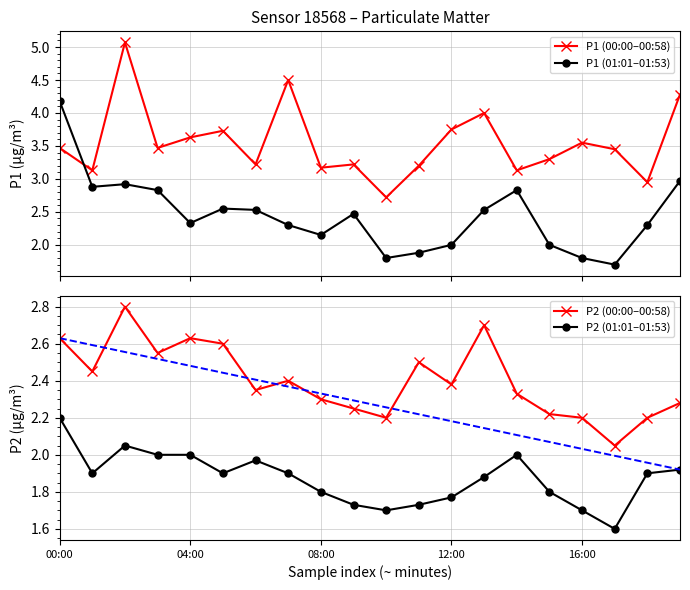

Reading left to right, what are all the values shown in this chart?

P1 (00:00–00:58): 3.5	3.1	5.1	3.5	3.6	3.7	3.2	4.5	3.2	3.2	2.7	3.2	3.8	4.0	3.1	3.3	3.5	3.5	3.0	4.3
P1 (01:01–01:53): 4.2	2.9	2.9	2.8	2.3	2.5	2.5	2.3	2.1	2.5	1.8	1.9	2.0	2.5	2.8	2.0	1.8	1.7	2.3	3.0
P2 (00:00–00:58): 2.6	2.5	2.8	2.5	2.6	2.6	2.4	2.4	2.3	2.2	2.2	2.5	2.4	2.7	2.3	2.2	2.2	2.0	2.2	2.3
P2 (01:01–01:53): 2.2	1.9	2.0	2.0	2.0	1.9	2.0	1.9	1.8	1.7	1.7	1.7	1.8	1.9	2.0	1.8	1.7	1.6	1.9	1.9